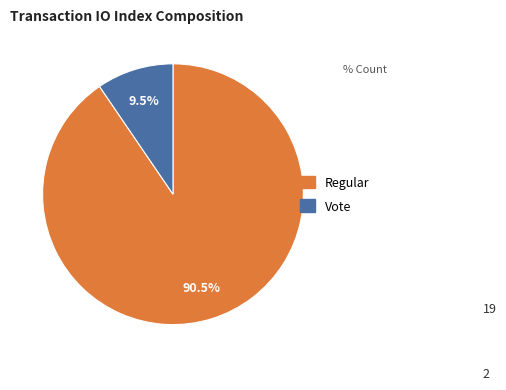

Count the number of slices in the pie.

2